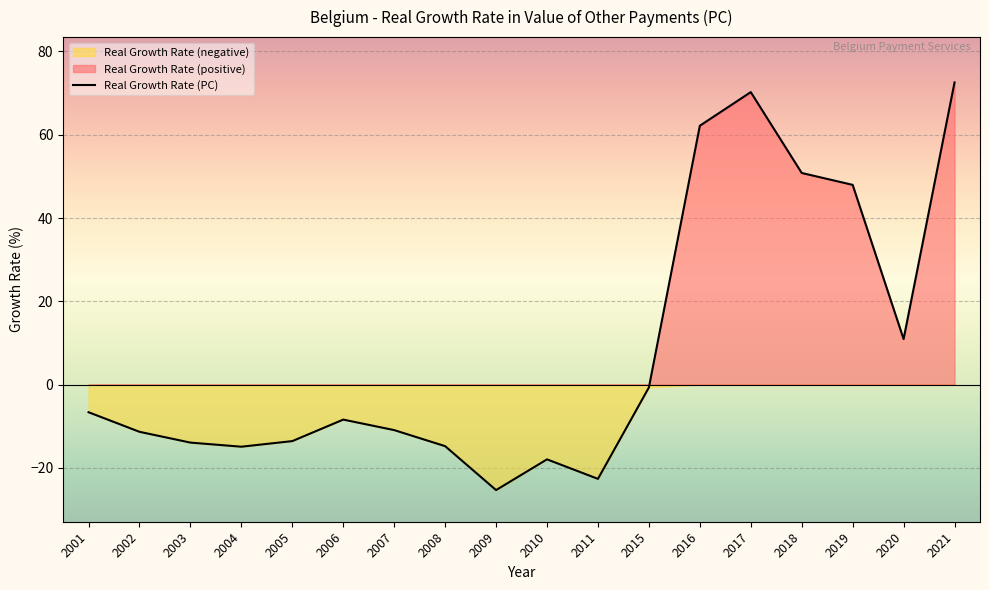

How many points are higher than both their immediate neighbors (excluding endpoints)?

3